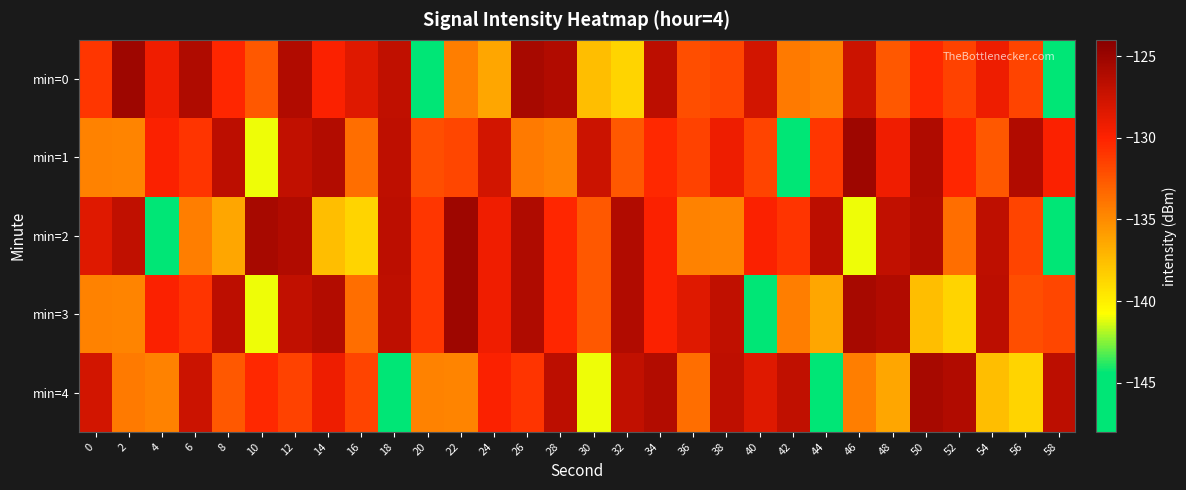

Between 32 and 46, which series saw the biggest shift?

min=2